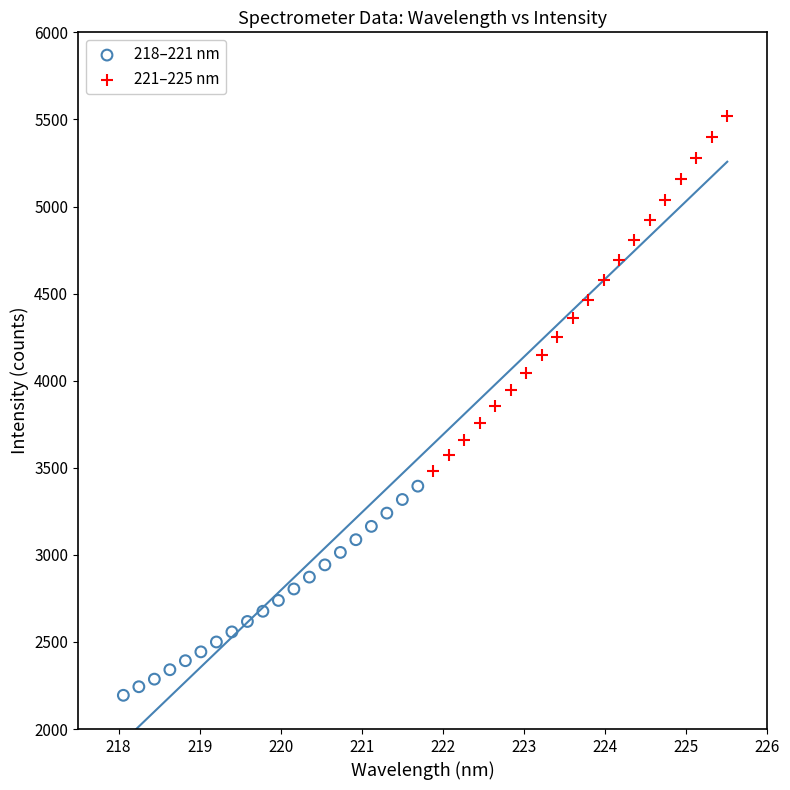

Which series has the widest spread of Y values?

221–225 nm